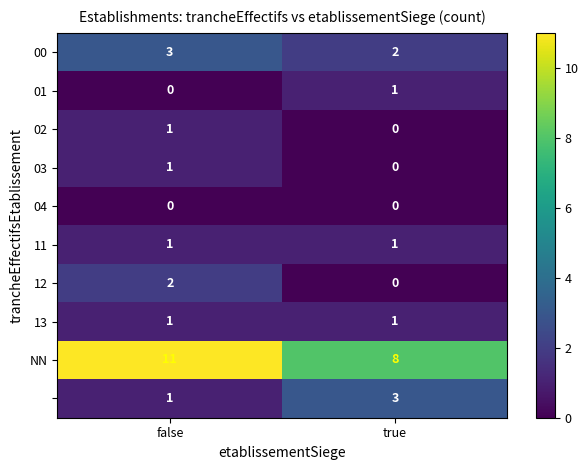

What is the spread (max minus min) of values at true?

8